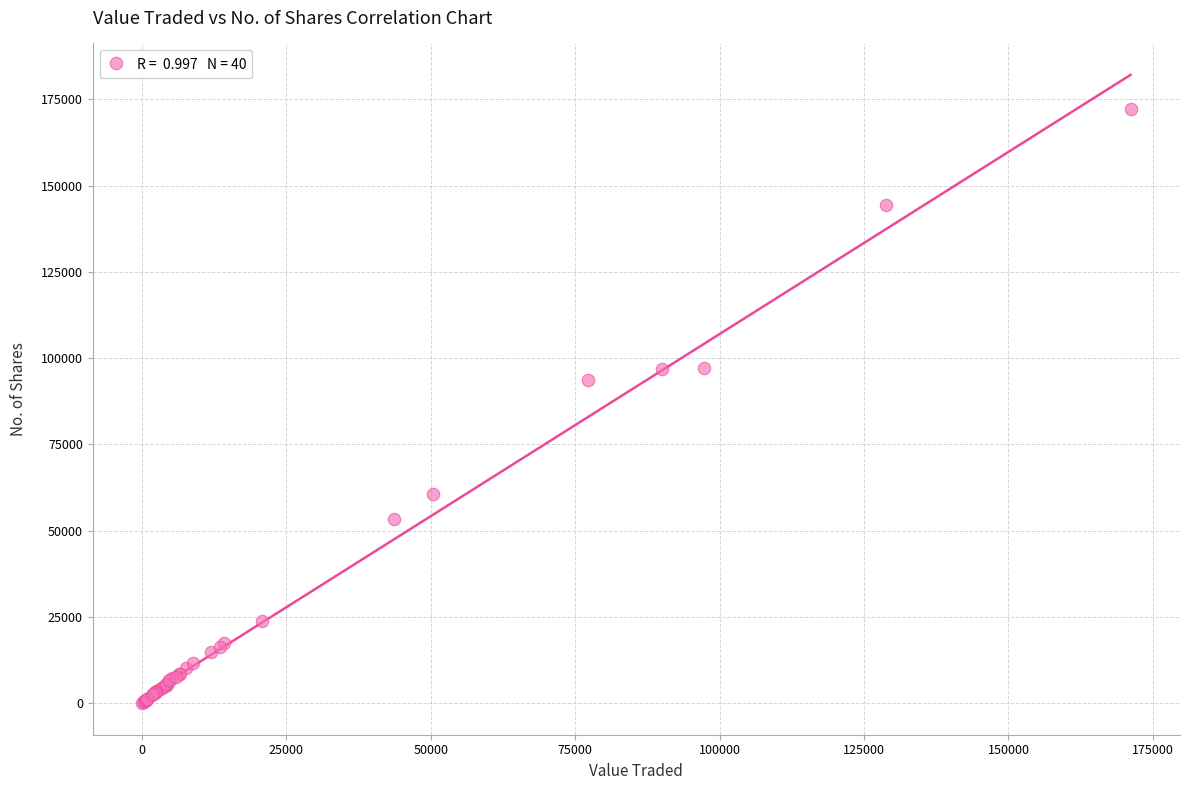

What Y value in the scatter plot is closest to 86129?

93755